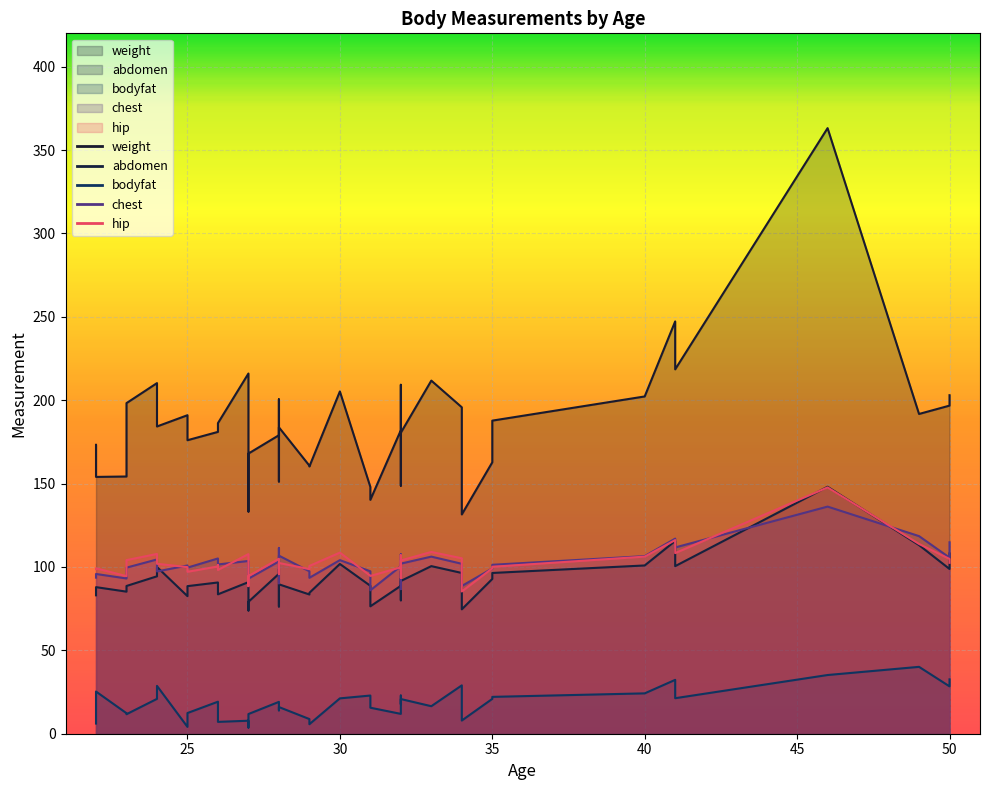

What is the value of the abdomen point at the 4th from the left?

86.4